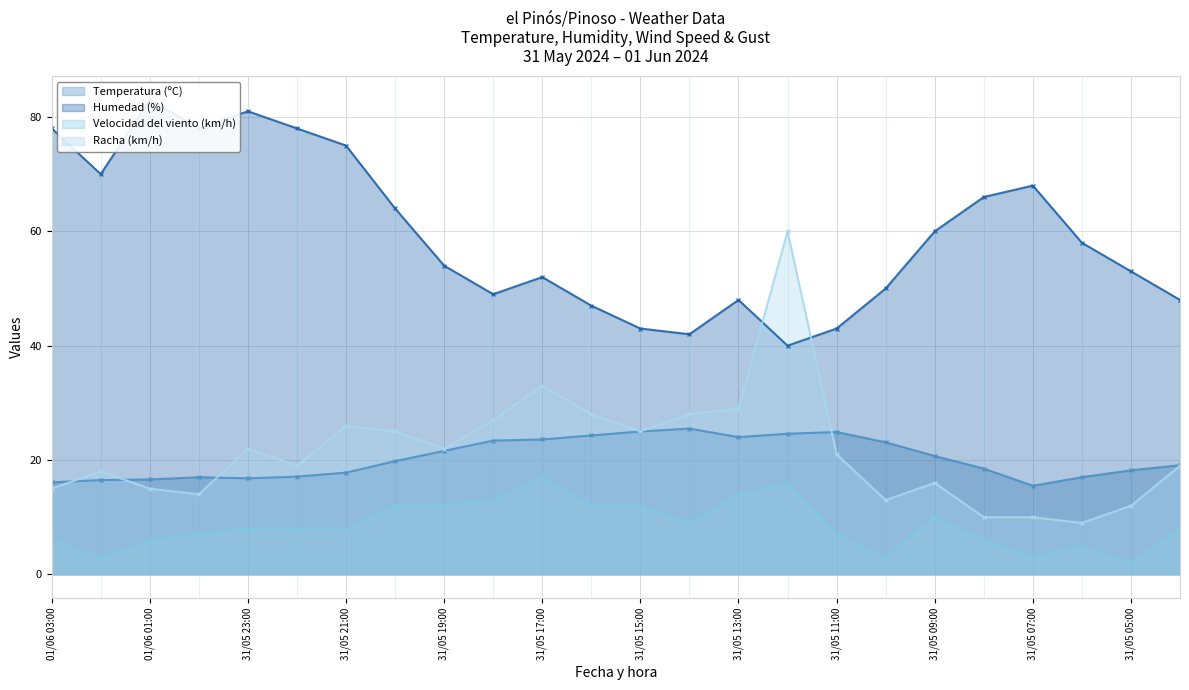

What is the value of the Velocidad del viento (km/h) point at the 13th from the left?

12.0